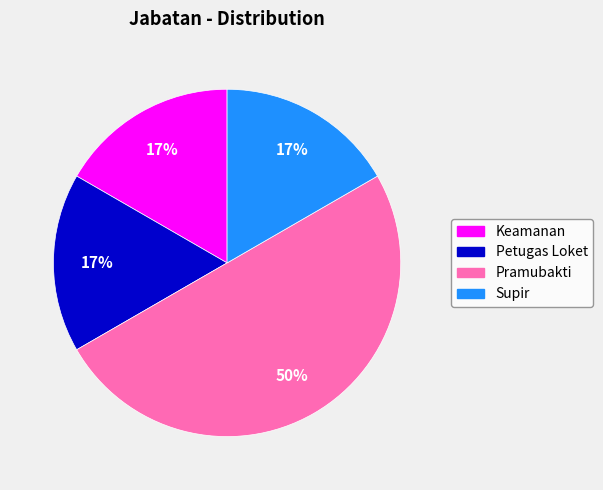

To the nearest percent, what percentage of the pie is Keamanan?

17%